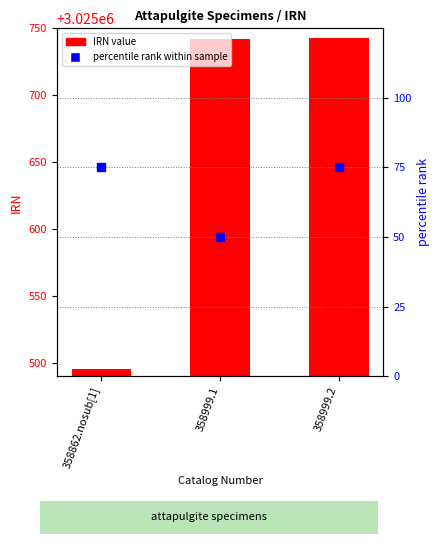

Is the value of percentile rank within sample at 358862.nosub[1] greater than the value of IRN at 358999.1?

No